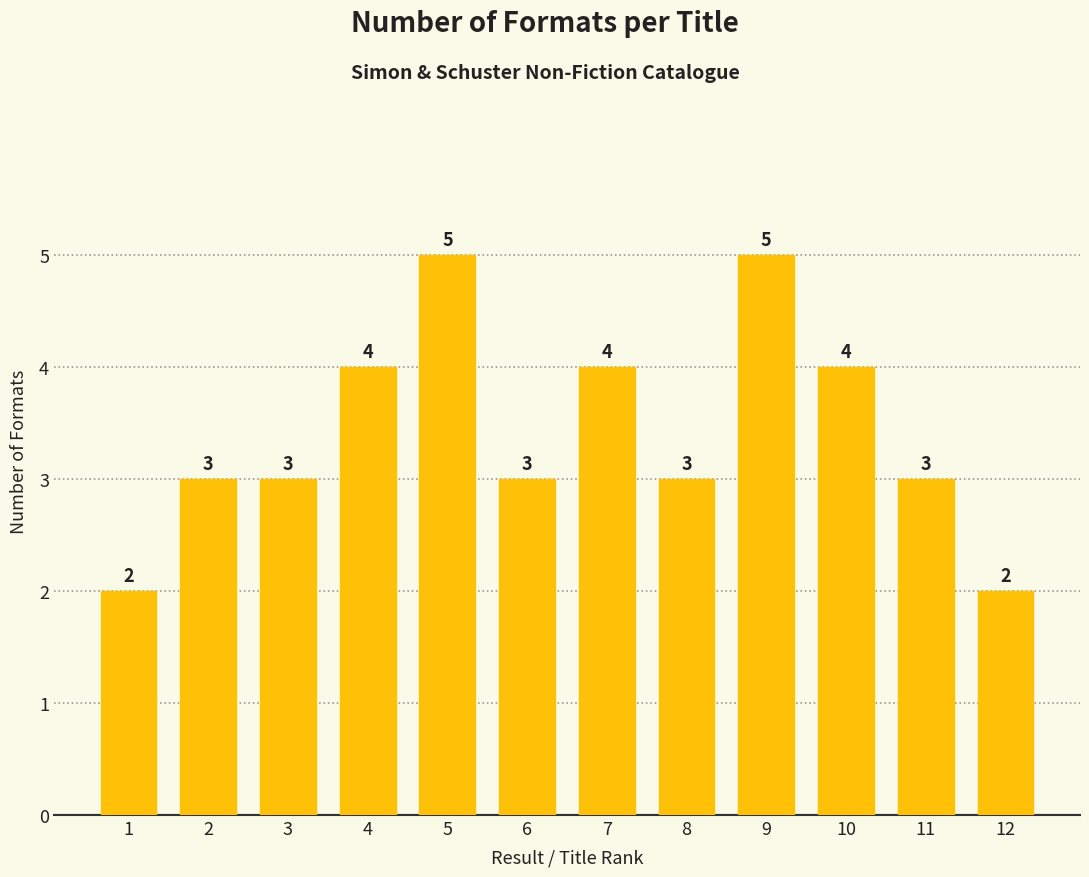

Reading left to right, list all the values displayed in this chart.

1=2	2=3	3=3	4=4	5=5	6=3	7=4	8=3	9=5	10=4	11=3	12=2